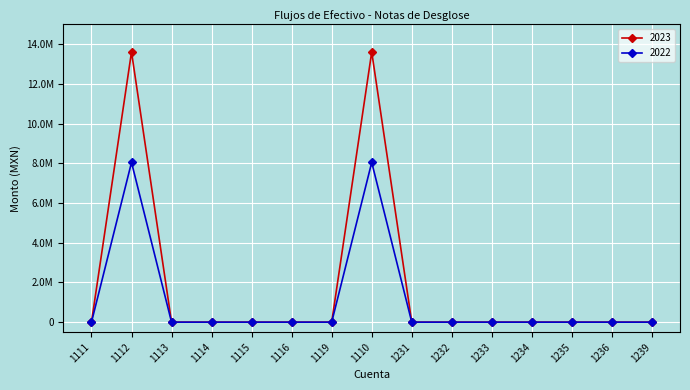

List the series in order of their peak value, lowest first.

2022, 2023